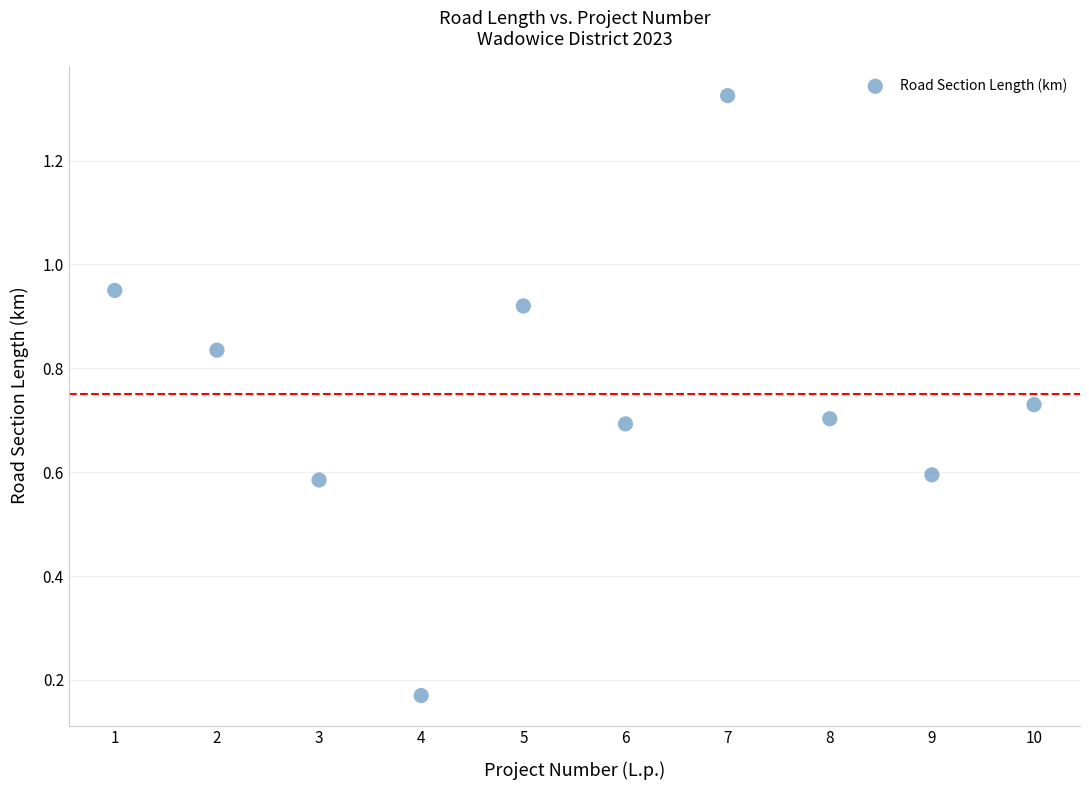

What is the range of Y values (max minus min)?

1.2